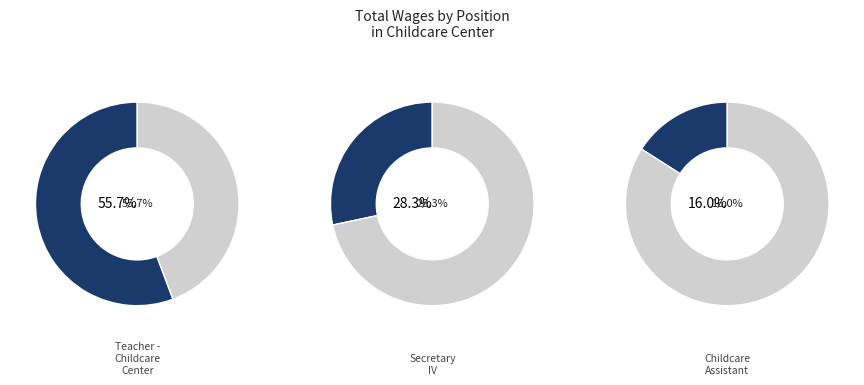

Rank the categories by value from lowest to highest.

Childcare Assistant, Secretary IV, Teacher - Childcare Center